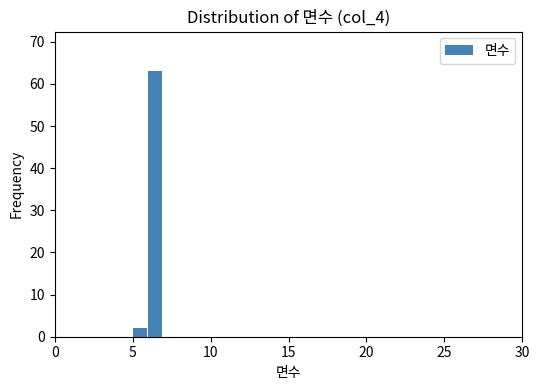

Around what value on the x-axis is the tallest bar? Give the approximate position of its centre, as read against the axis.

6.5